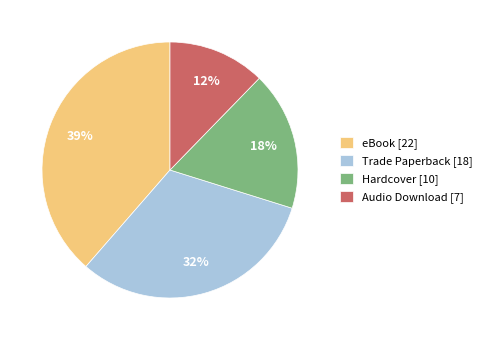

True or false: eBook accounts for 50% of the total.

False